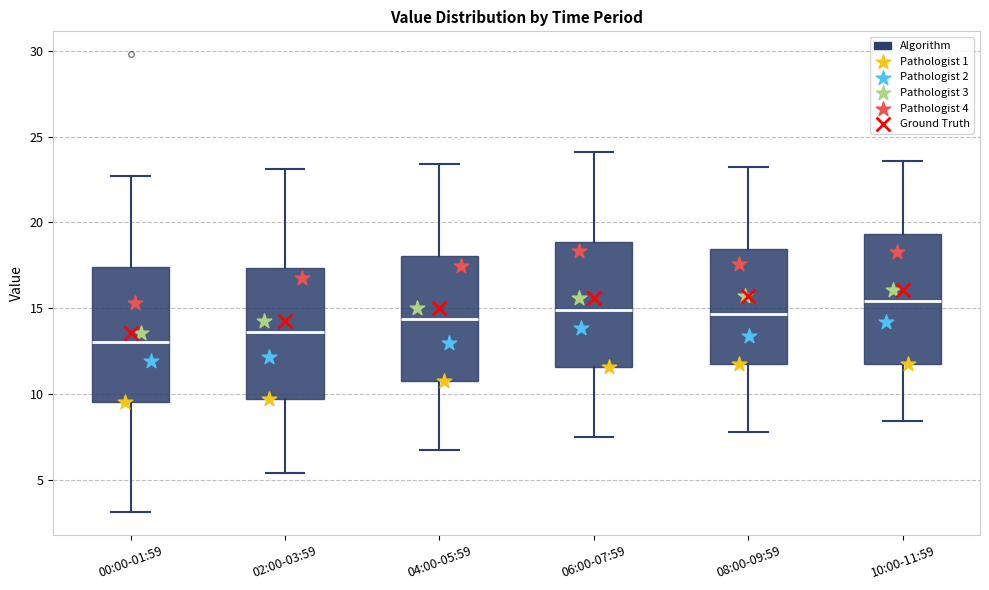

Where does the lower whisker of the box for 08:00-09:59 end on the y-axis? The values are not printed on the chart, so give them approximately, as read against the axis.

8.0